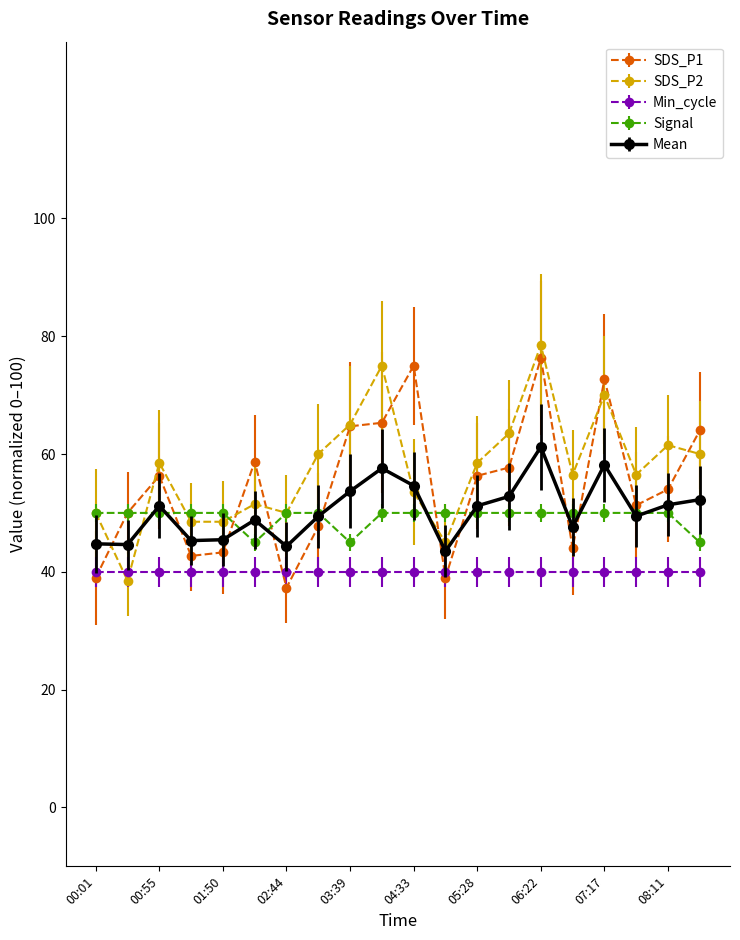

What are all the series names shown in the legend?

SDS_P1, SDS_P2, Min_cycle, Signal, Mean